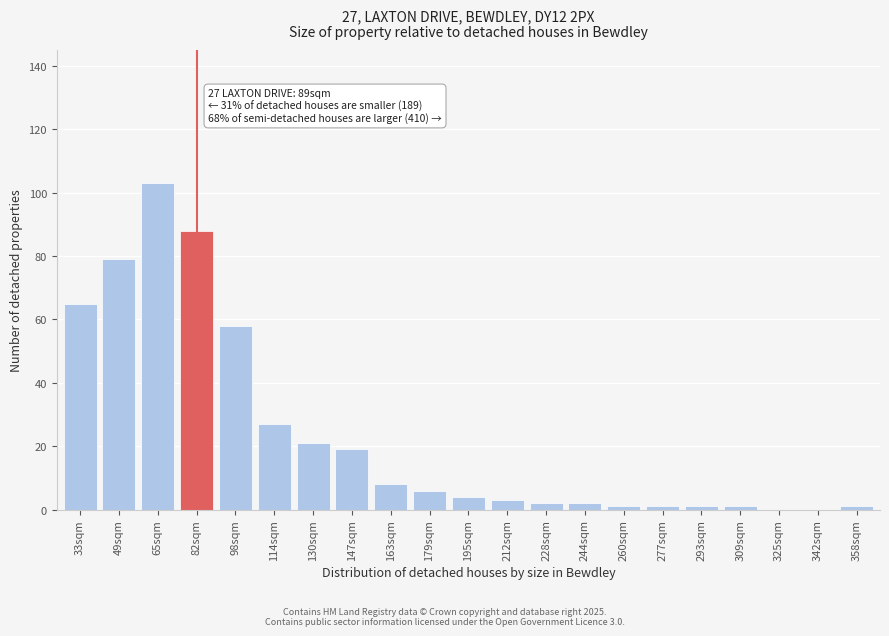

Reading left to right, what are all the values shown in this chart?

33sqm=65	49sqm=79	65sqm=103	82sqm=88	98sqm=58	114sqm=27	130sqm=21	147sqm=19	163sqm=8	179sqm=6	195sqm=4	212sqm=3	228sqm=2	244sqm=2	260sqm=1	277sqm=1	293sqm=1	309sqm=1	325sqm=0	342sqm=0	358sqm=1